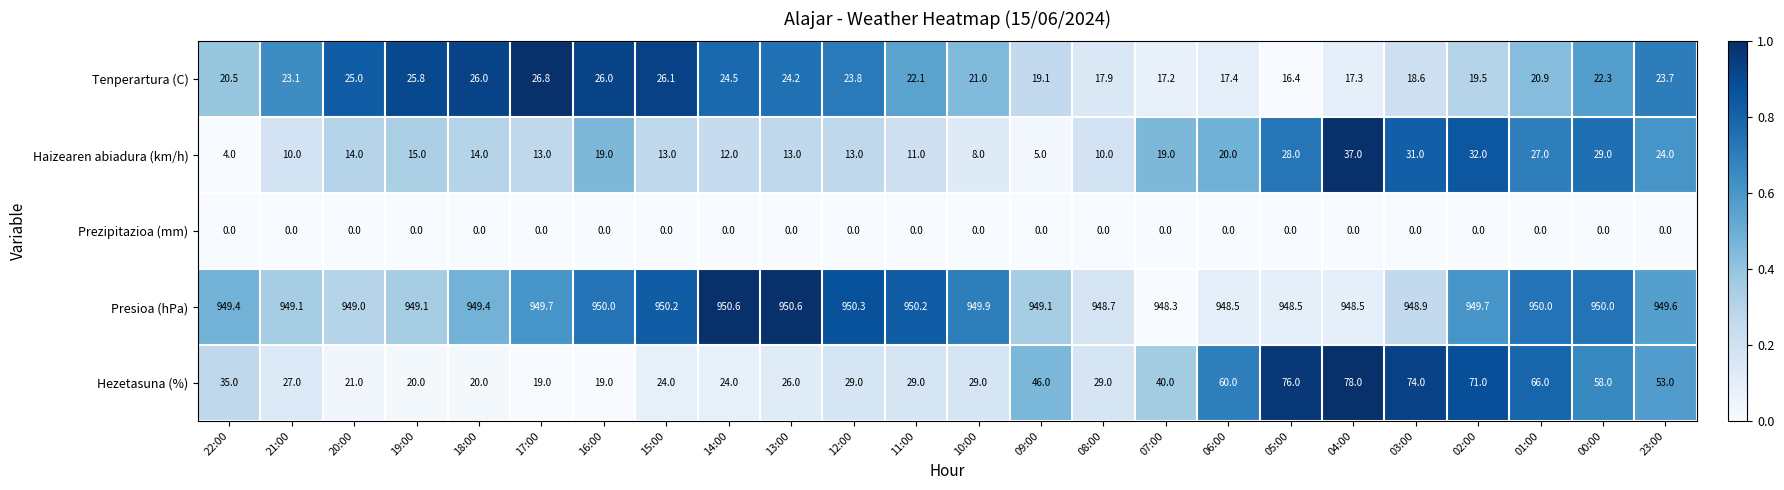

How many series are shown in this chart?

5